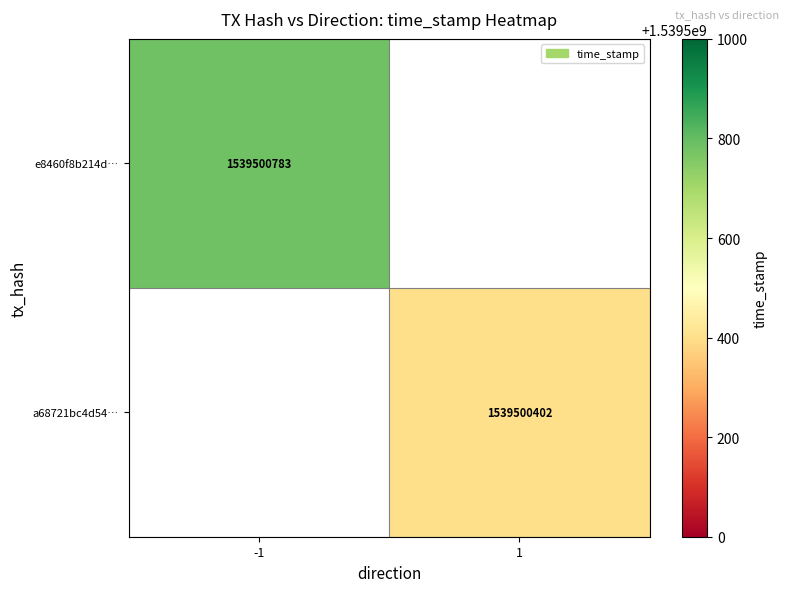

Is the value of e8460f8b214d15319c63c4b11d9a451581f20e1 at direction greater than the value of a68721bc4d545e44aca00787cc1fef366e9f81b at direction?

No